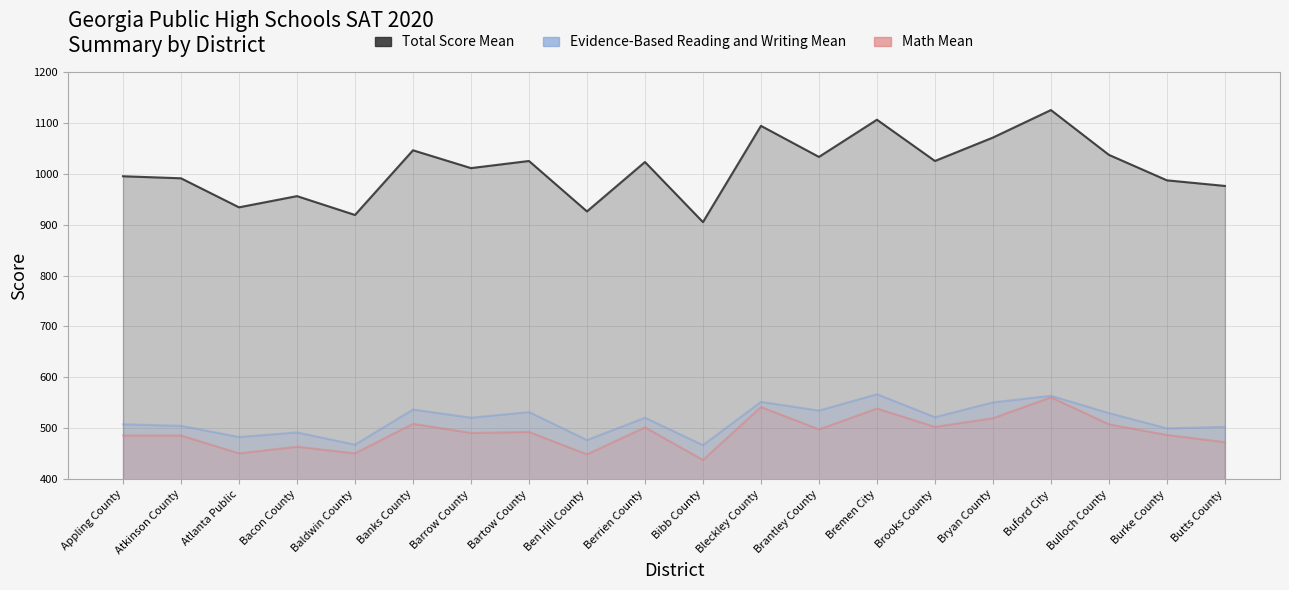

What is the minimum value shown in the chart?

438